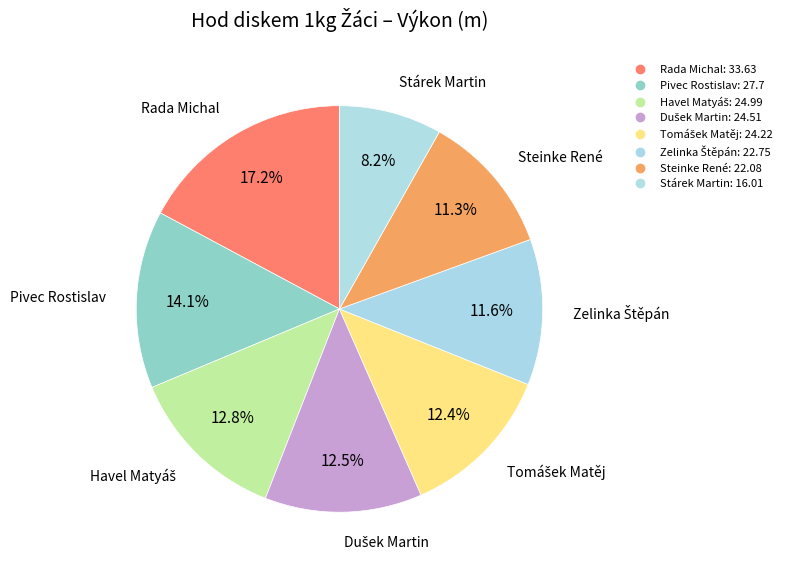

How much of the chart is everything except Rada Michal?

82.8%